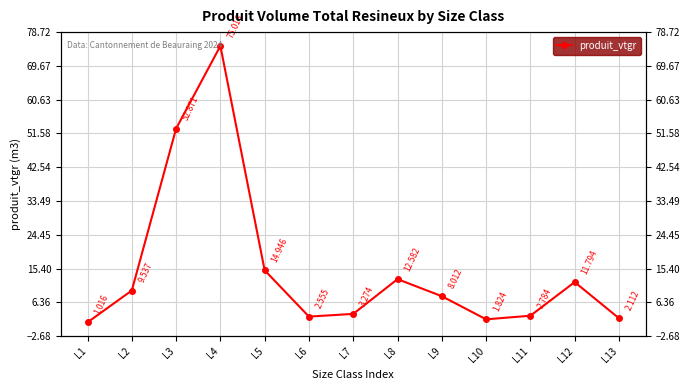

True or false: the data shows 3.5 at L6.

False